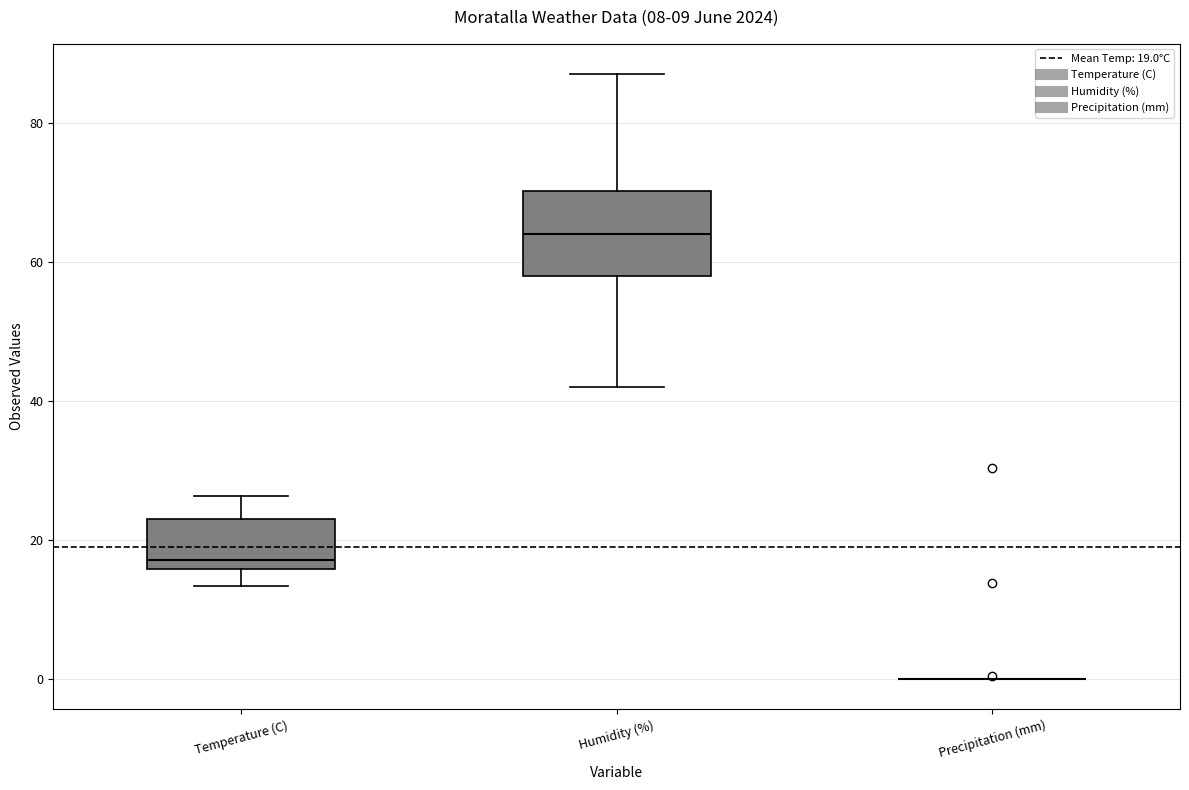

Reading left to right, transcribe this box plot: for each box, give where its median line is, the range the box spans, and where its two whiskers end, as read against the y-axis. The values are not printed on the chart, so give them approximately, as read against the axis.

Temperature (C): median 18, box 16 to 22, whiskers 14 to 26
Humidity (%): median 64, box 58 to 70, whiskers 42 to 88
Precipitation (mm): box collapsed to a line at 0, whiskers 0 to 0